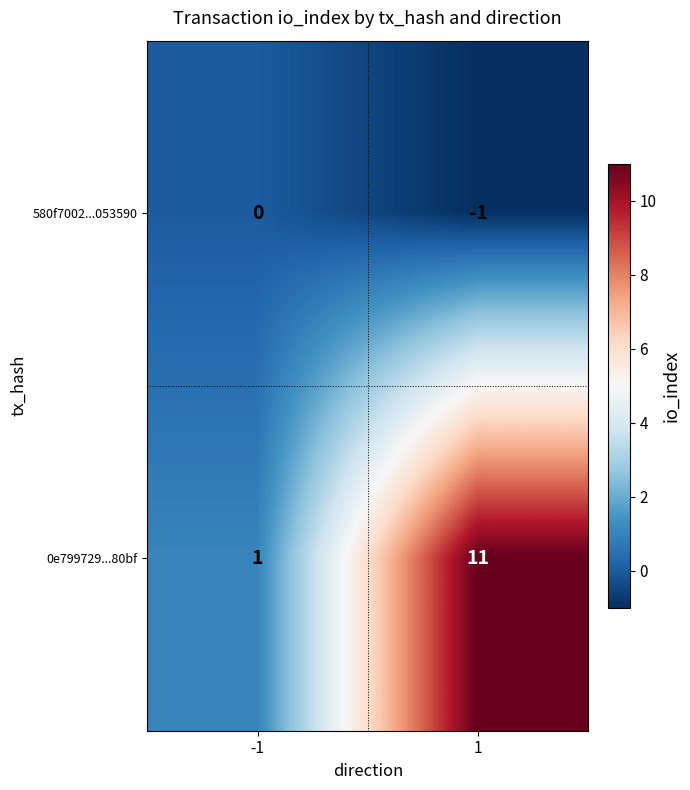

Between -1 and 1, which series saw the biggest shift?

0e799729...80bf